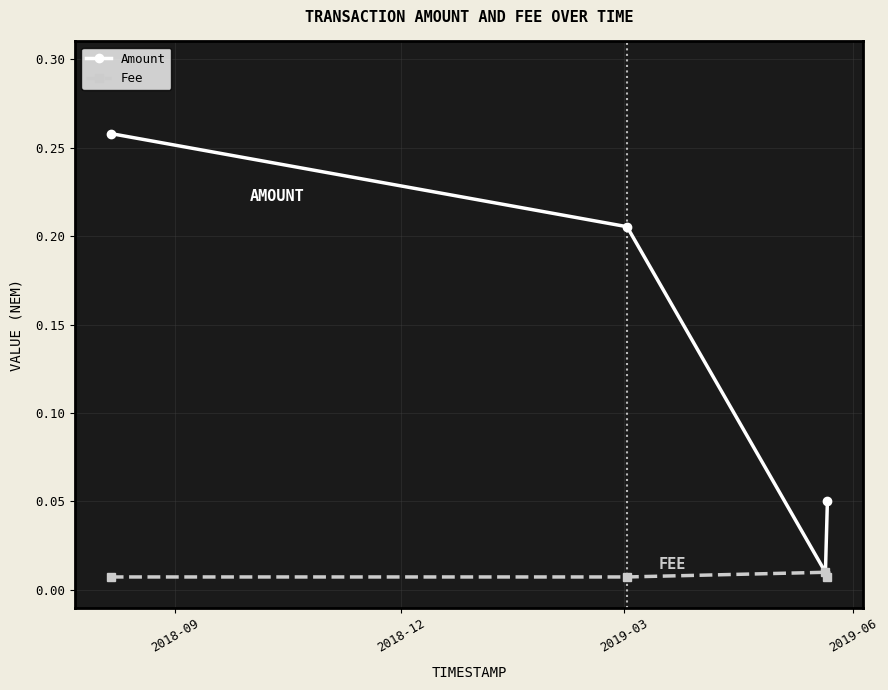

Which series has the largest range (max minus min)?

Amount